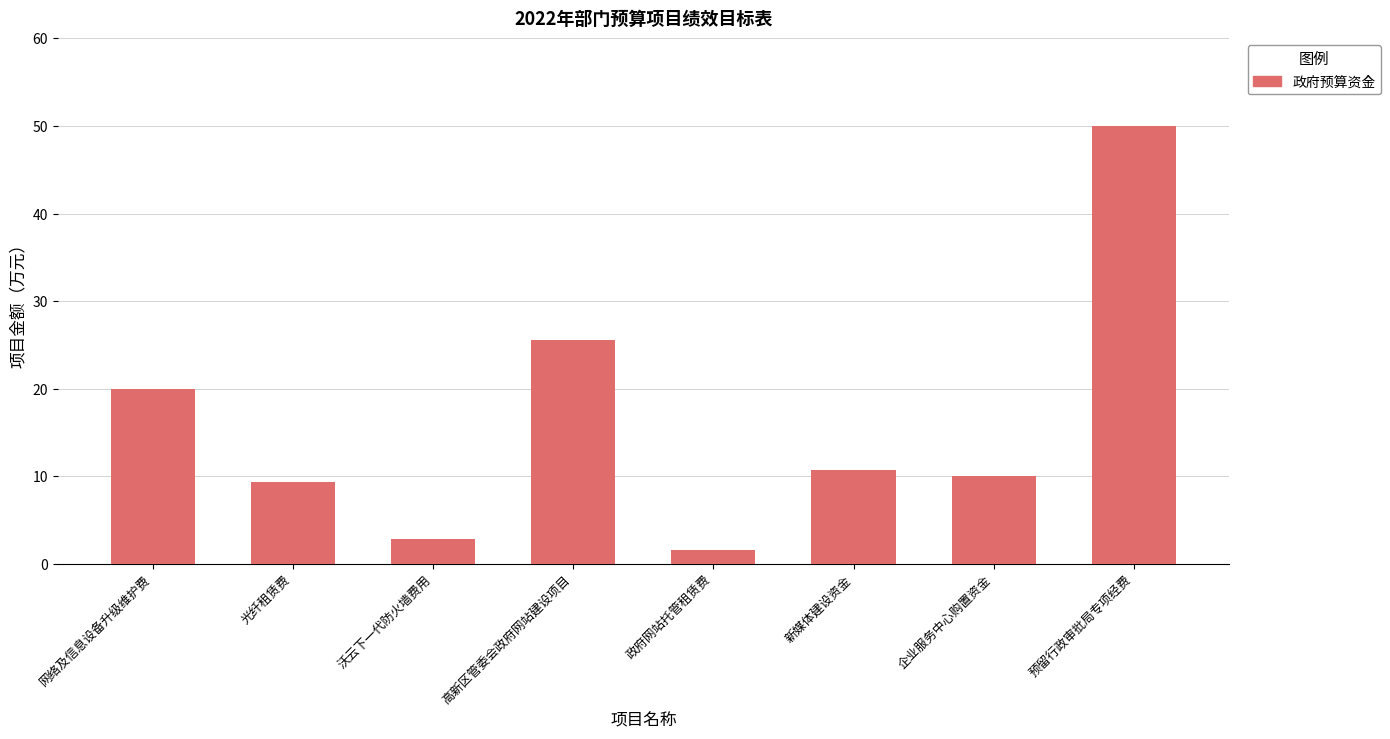

What is the label of the 1st bar from the right?

预留行政审批局专项经费